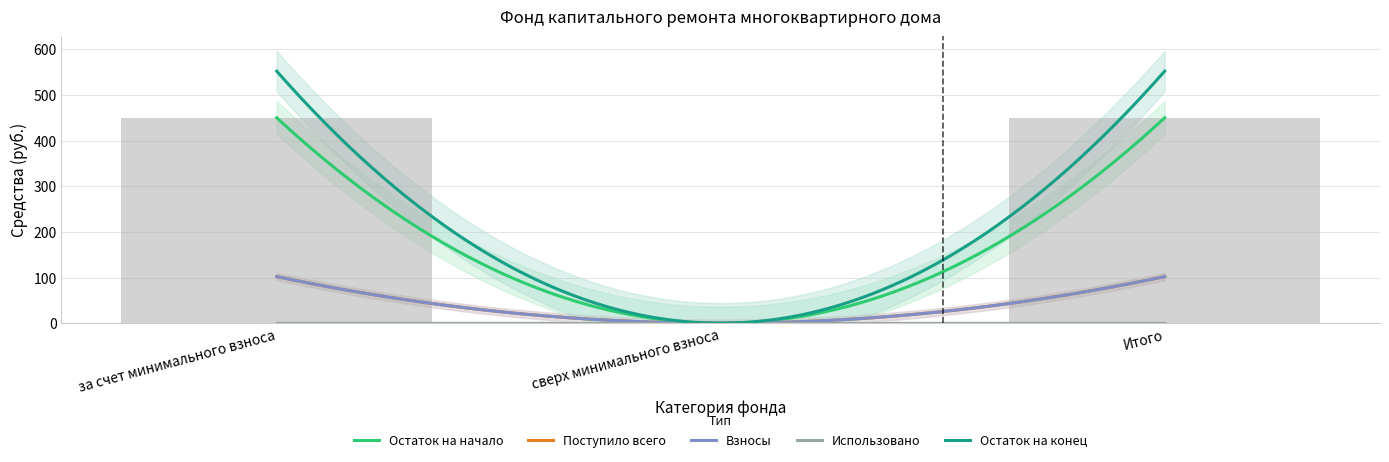

What is the sum of the Остаток на конец values at за счет минимального взноса and Итого?

1104.8